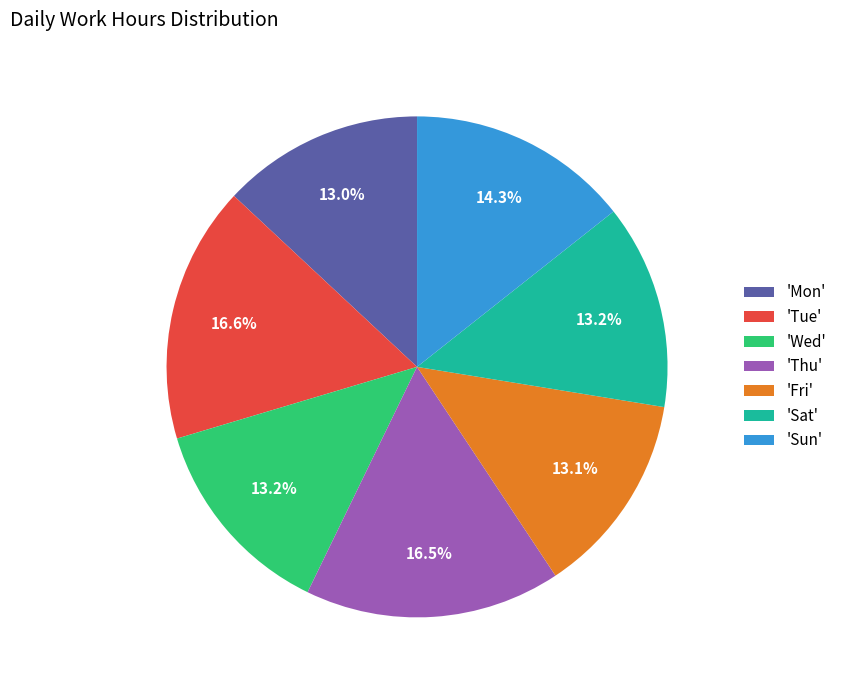

What portion of the pie excludes 'Sun'?

85.7%